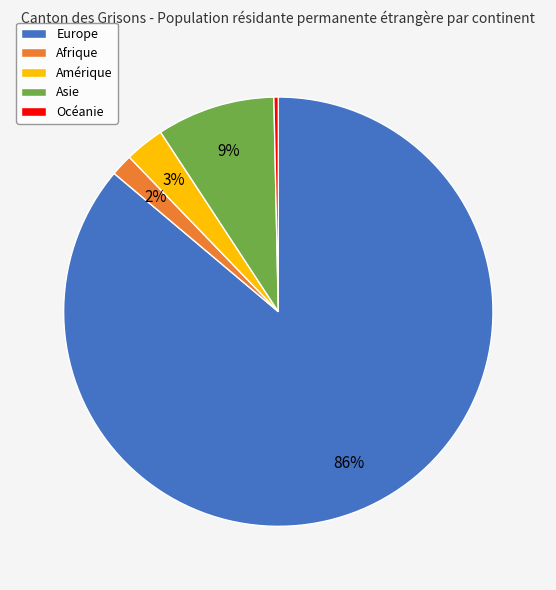

Does Océanie represent more than half of the total?

No